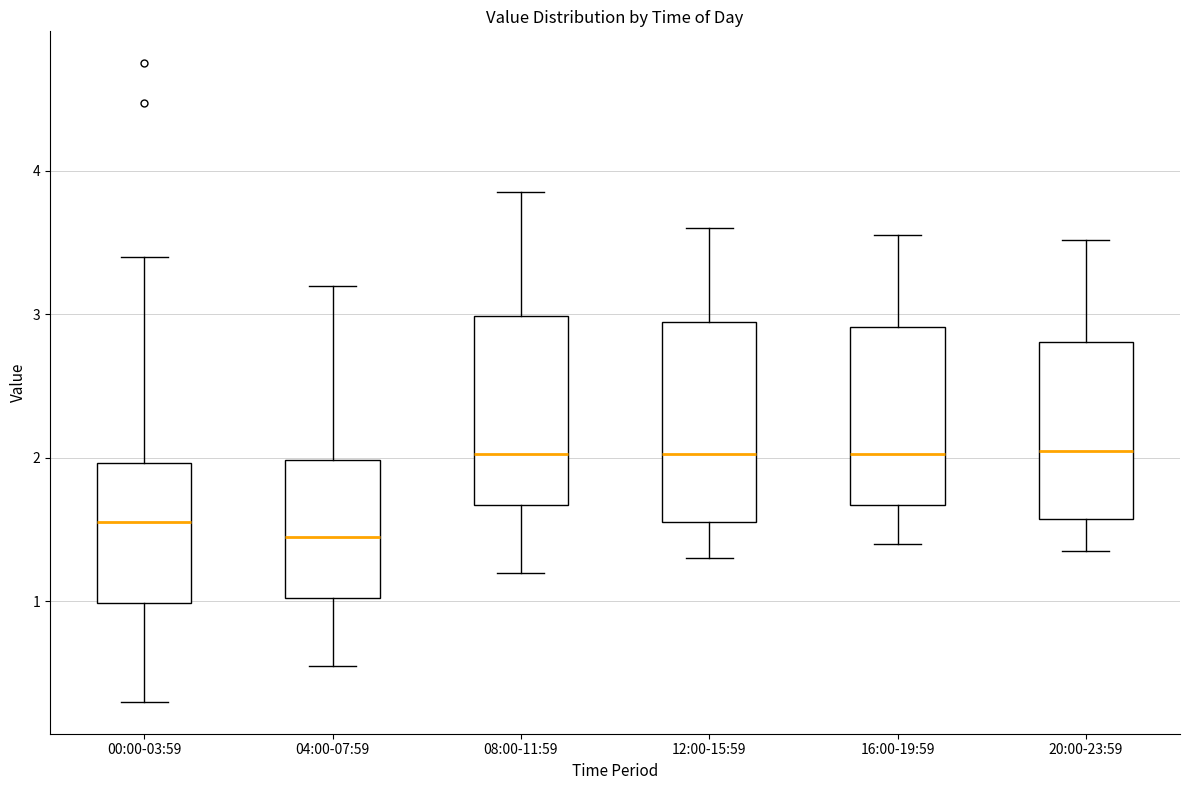

Reading left to right, read every box against the y-axis: the position of its median line, the range the box covers, and the ends of its whiskers. The values are not printed on the chart, so give them approximately, as read against the axis.

00:00-03:59: median 1.6, box 1.0 to 2.0, whiskers 0.3 to 3.4
04:00-07:59: median 1.5, box 1.0 to 2.0, whiskers 0.6 to 3.2
08:00-11:59: median 2.0, box 1.7 to 3.0, whiskers 1.2 to 3.9
12:00-15:59: median 2.0, box 1.6 to 3.0, whiskers 1.3 to 3.6
16:00-19:59: median 2.0, box 1.7 to 2.9, whiskers 1.4 to 3.6
20:00-23:59: median 2.1, box 1.6 to 2.8, whiskers 1.4 to 3.5